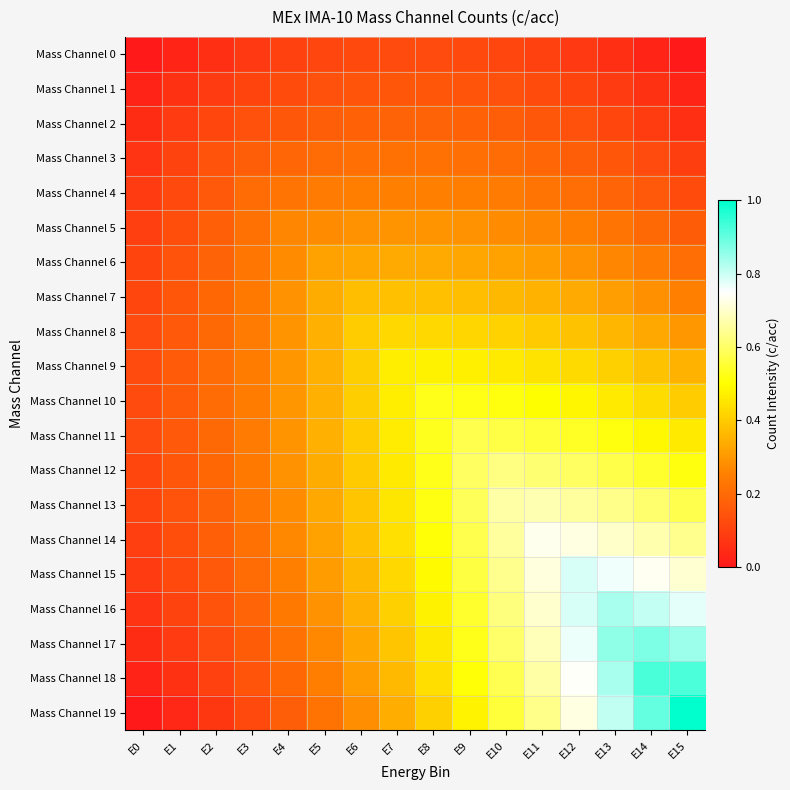

Rank the series by their maximum value, from highest to lowest.

Mass Channel 19, Mass Channel 18, Mass Channel 17, Mass Channel 16, Mass Channel 15, Mass Channel 14, Mass Channel 13, Mass Channel 12, Mass Channel 11, Mass Channel 10, Mass Channel 9, Mass Channel 8, Mass Channel 7, Mass Channel 6, Mass Channel 5, Mass Channel 4, Mass Channel 3, Mass Channel 2, Mass Channel 1, Mass Channel 0